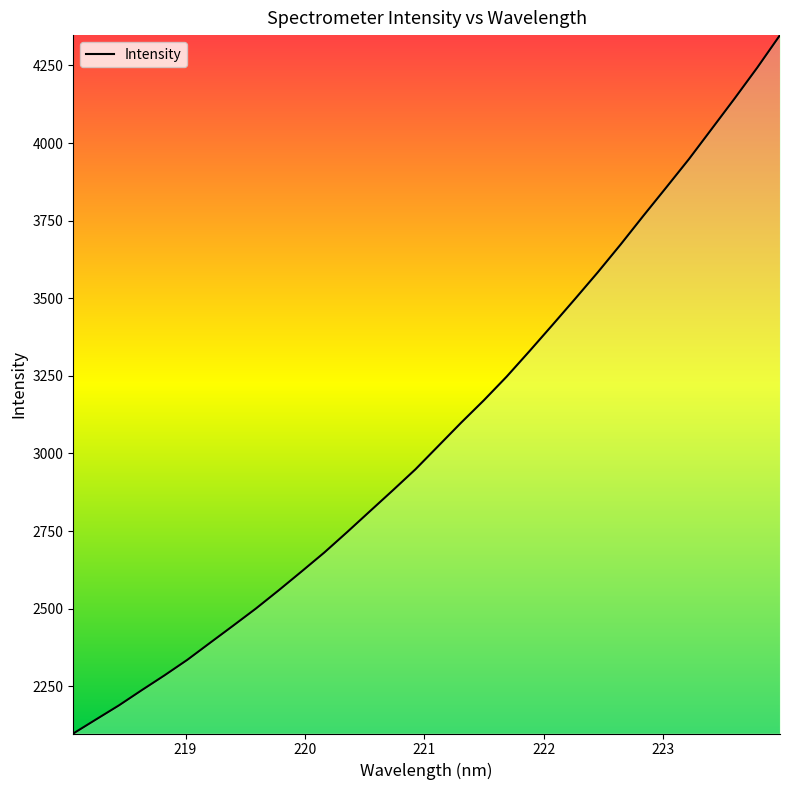

What is the difference between the maximum and minimum values?

2249.7